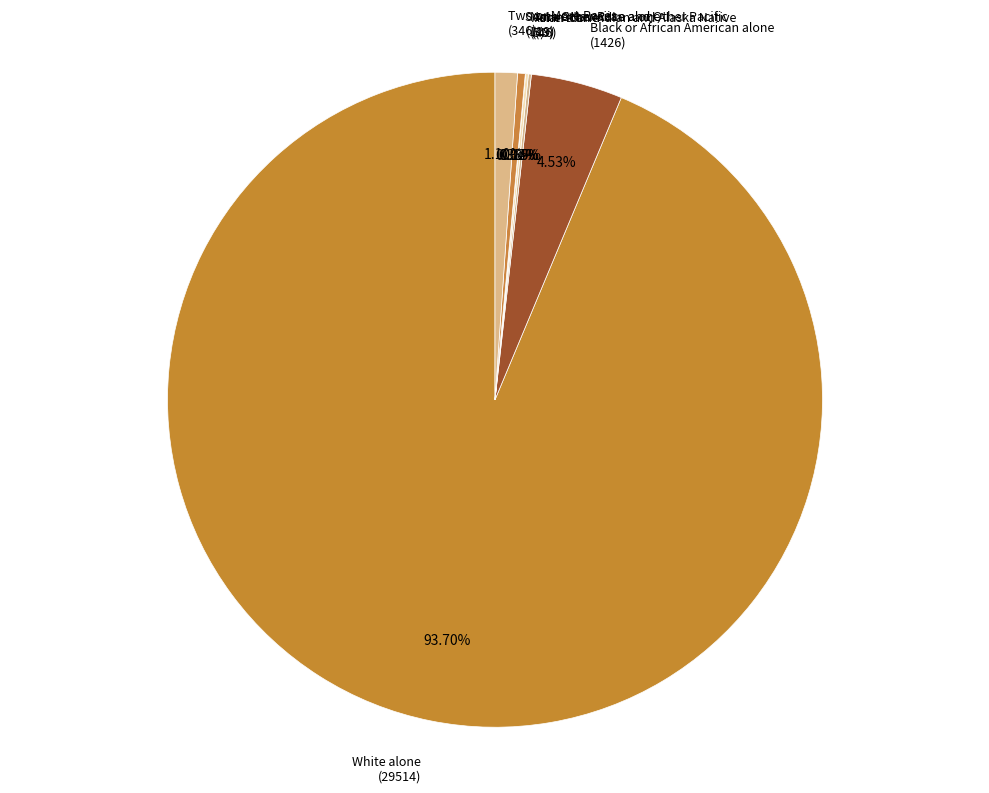

Between Two or More Races (346) and Some Other Race alone (119), which is larger?

Two or More Races (346)